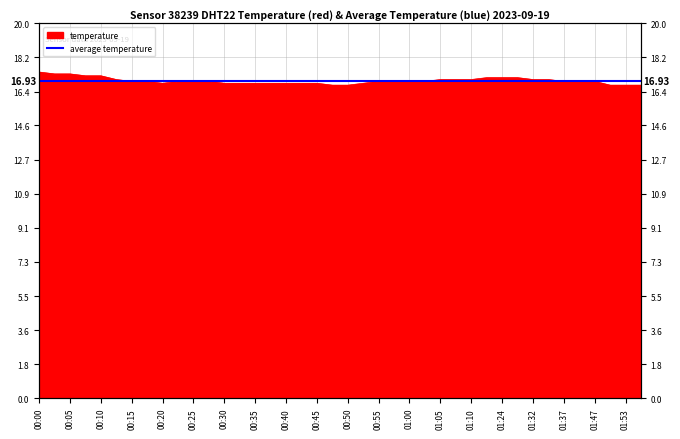

What is the smallest value displayed?

16.7